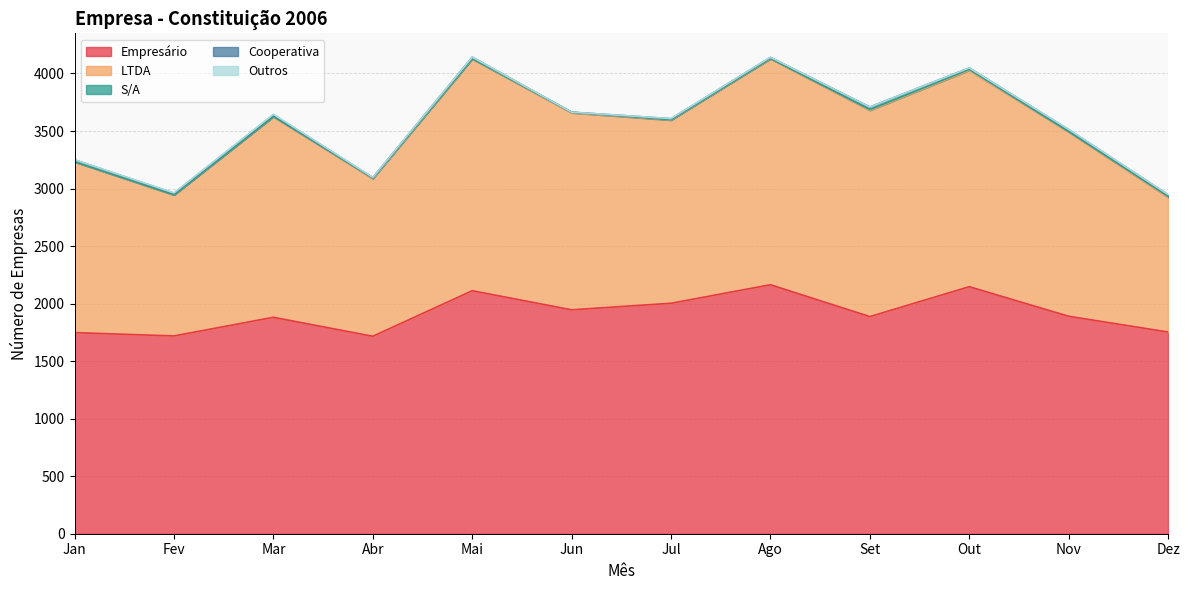

The value of Empresário at Mar is 1881. True or false?

True